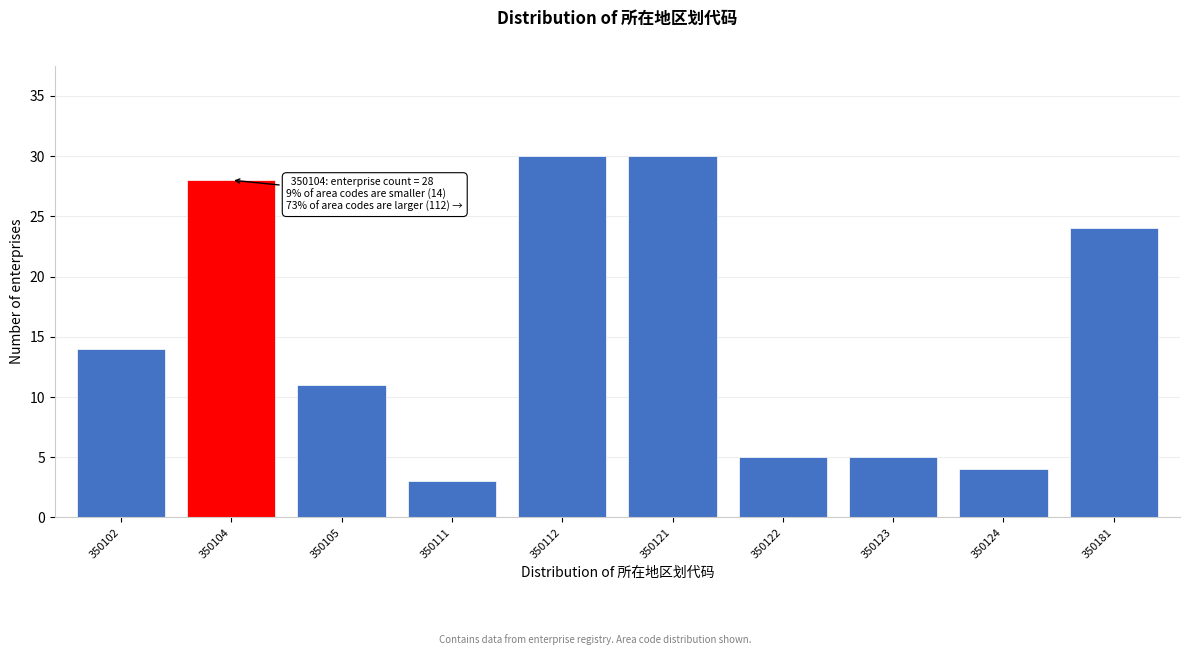

Reading left to right, extract all data points from this chart.

14	28	11	3	30	30	5	5	4	24